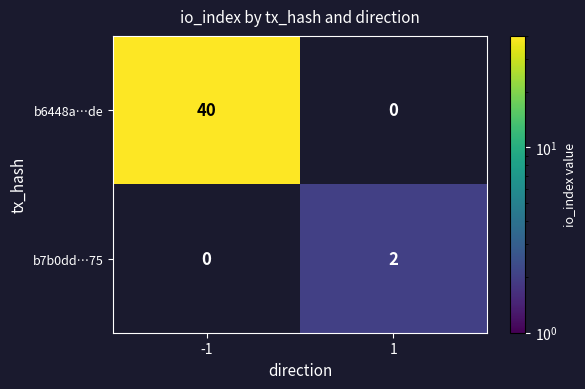

Reading right to left, transcribe all the data shown in this chart.

b6448a…de: 0	40
b7b0dd…75: 2	0